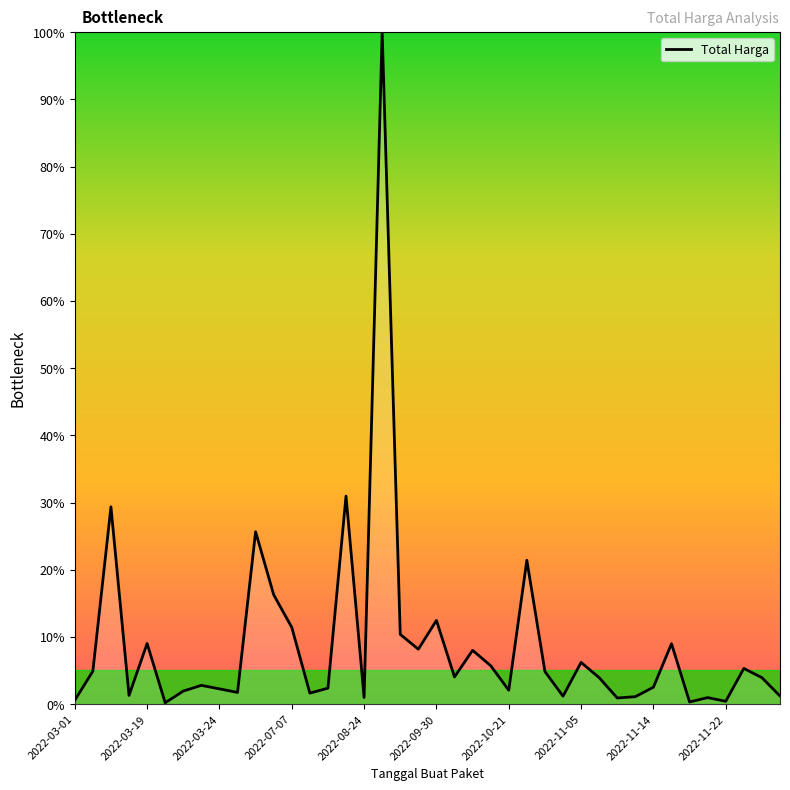

Is this an area chart (filled region under the line)?

Yes